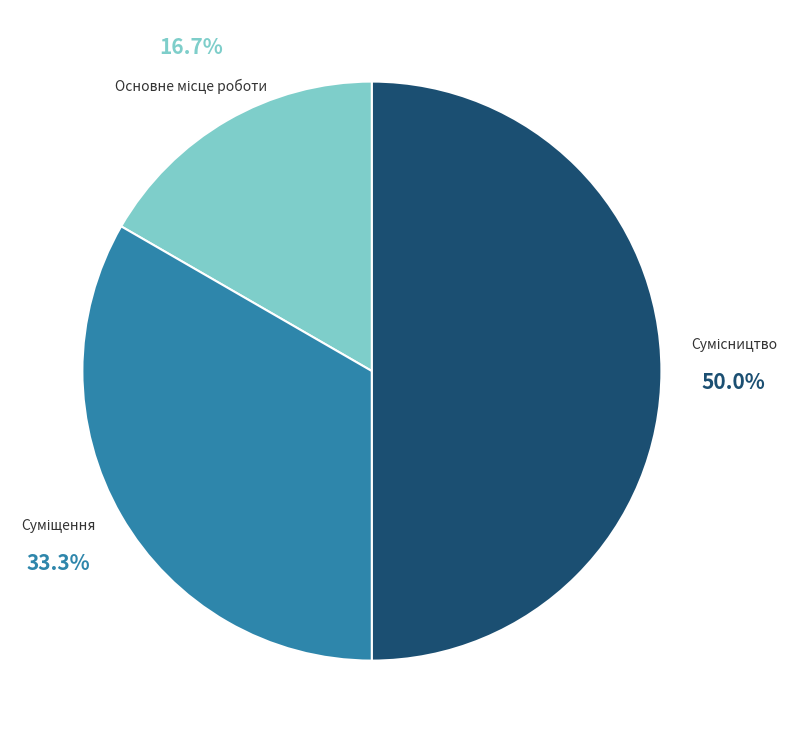

How many segments does this pie chart have?

3